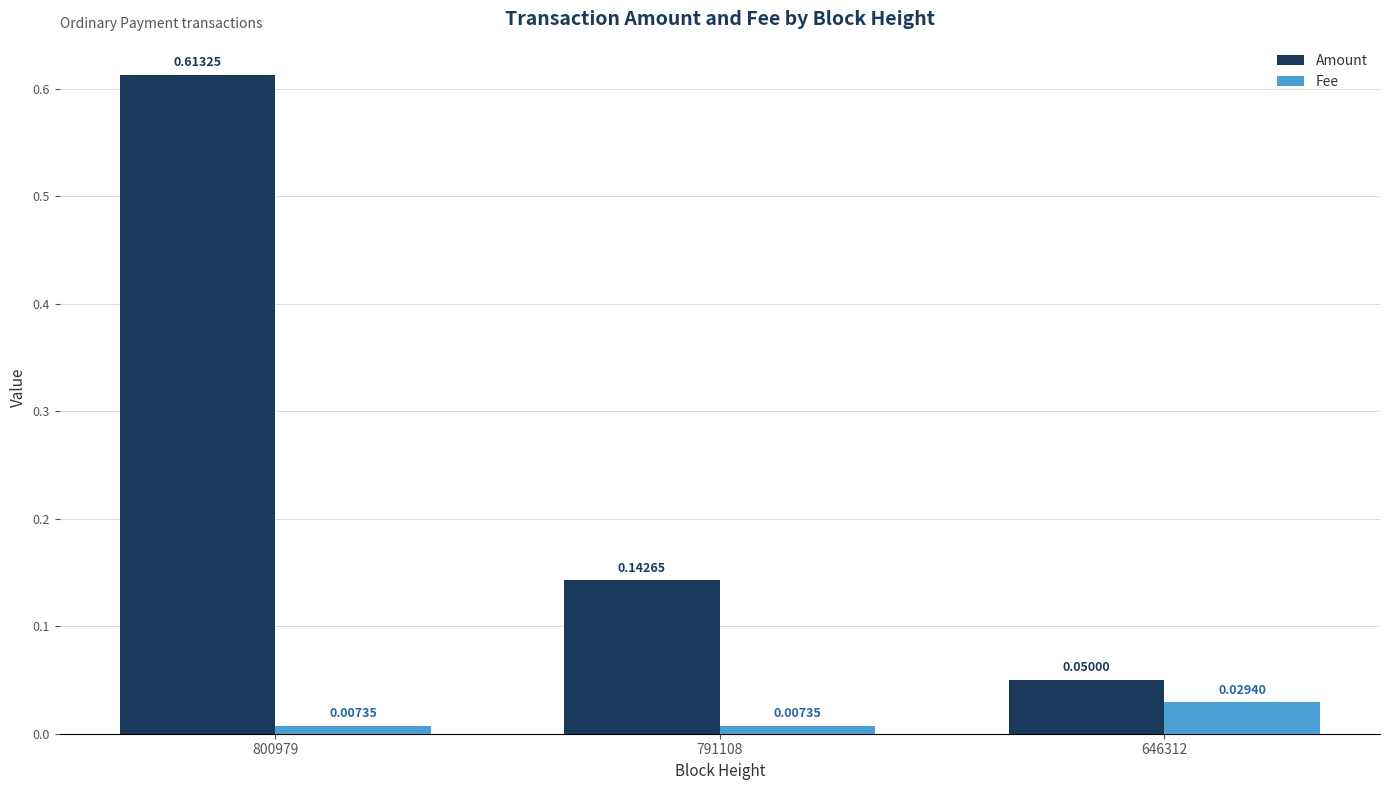

List the series in order of their peak value, lowest first.

Fee, Amount